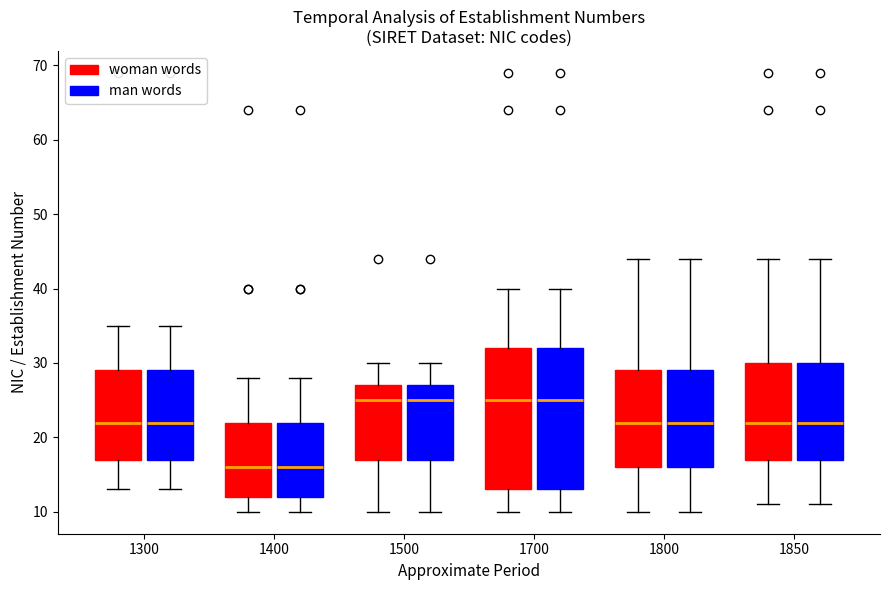

Reading left to right, read every box against the y-axis: the position of its median line, the range the box covers, and the ends of its whiskers. The values are not printed on the chart, so give them approximately, as read against the axis.

1300 (woman words): median 22, box 17 to 29, whiskers 13 to 35
1300 (man words): median 22, box 17 to 29, whiskers 13 to 35
1400 (woman words): median 16, box 12 to 22, whiskers 10 to 28
1400 (man words): median 16, box 12 to 22, whiskers 10 to 28
1500 (woman words): median 25, box 17 to 27, whiskers 10 to 30
1500 (man words): median 25, box 17 to 27, whiskers 10 to 30
1700 (woman words): median 25, box 13 to 32, whiskers 10 to 40
1700 (man words): median 25, box 13 to 32, whiskers 10 to 40
1800 (woman words): median 22, box 16 to 29, whiskers 10 to 44
1800 (man words): median 22, box 16 to 29, whiskers 10 to 44
1850 (woman words): median 22, box 17 to 30, whiskers 11 to 44
1850 (man words): median 22, box 17 to 30, whiskers 11 to 44